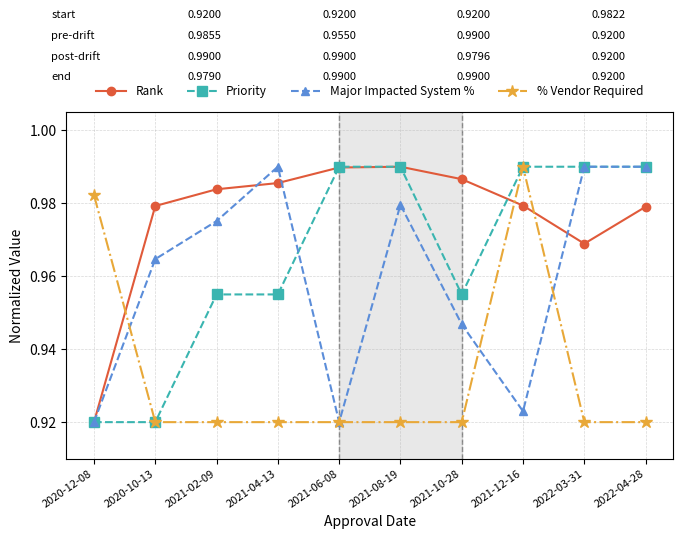

What is the difference between the Major Impacted System % values at 2022-04-28 and 2021-06-08?

0.1